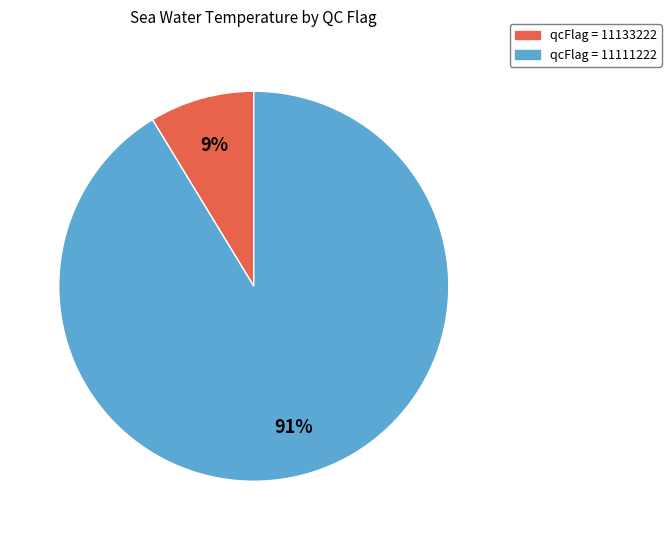

Is there a majority slice in this chart?

Yes